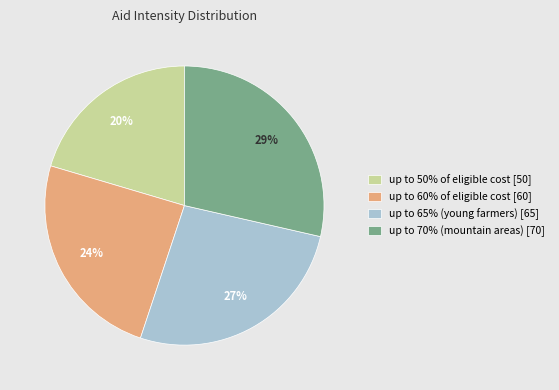

Is there any slice that represents more than half of the pie?

No